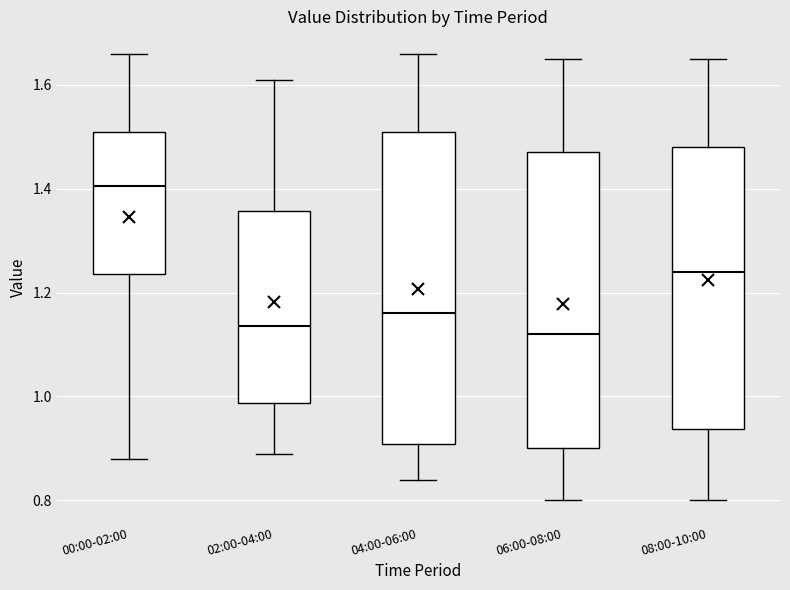

Which box is the tallest, from its lower edge to its upper edge?

04:00-06:00